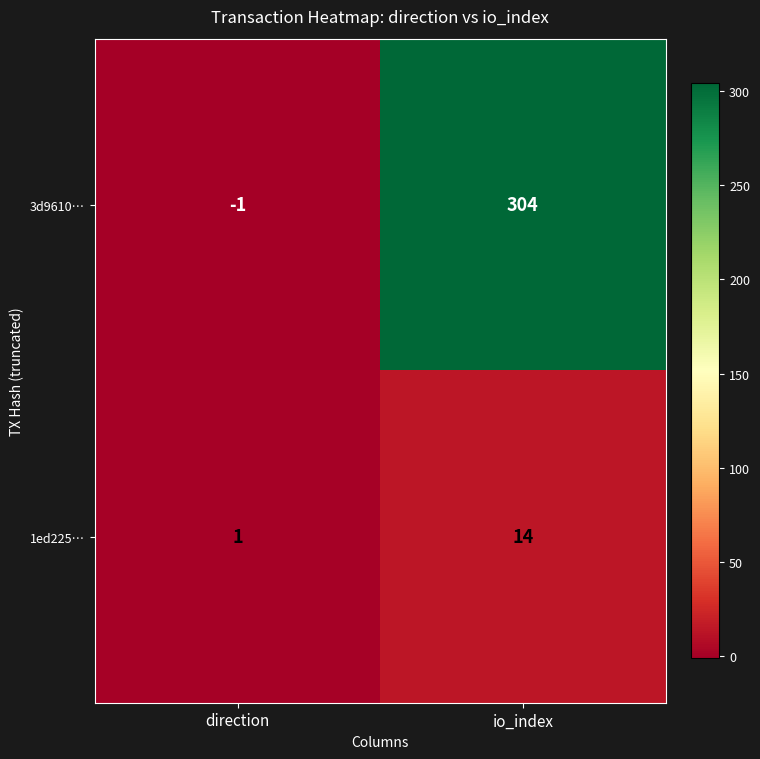

True or false: 3d9610… has a value of -2 at direction.

False